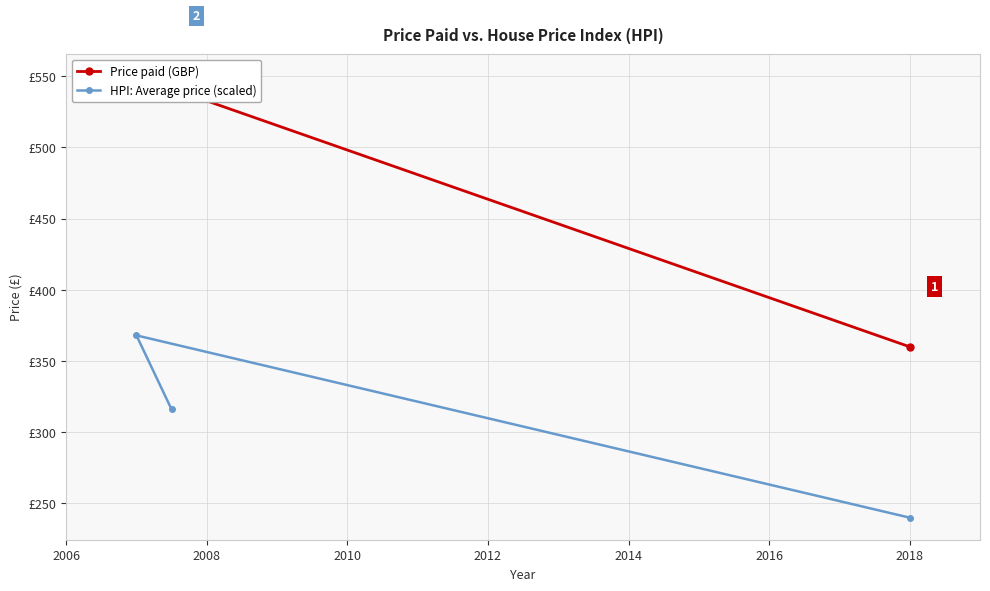

Between 2008 and 2006, which is larger?

2008